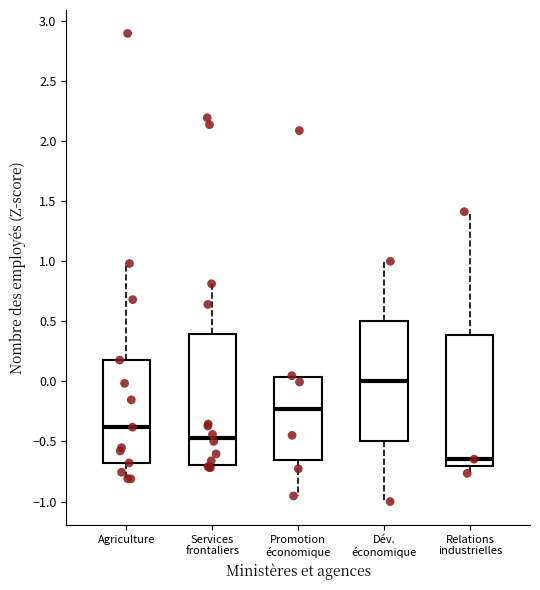

Where is the lower edge of the box for Promotion économique on the y-axis? The values are not printed on the chart, so give them approximately, as read against the axis.

-0.65